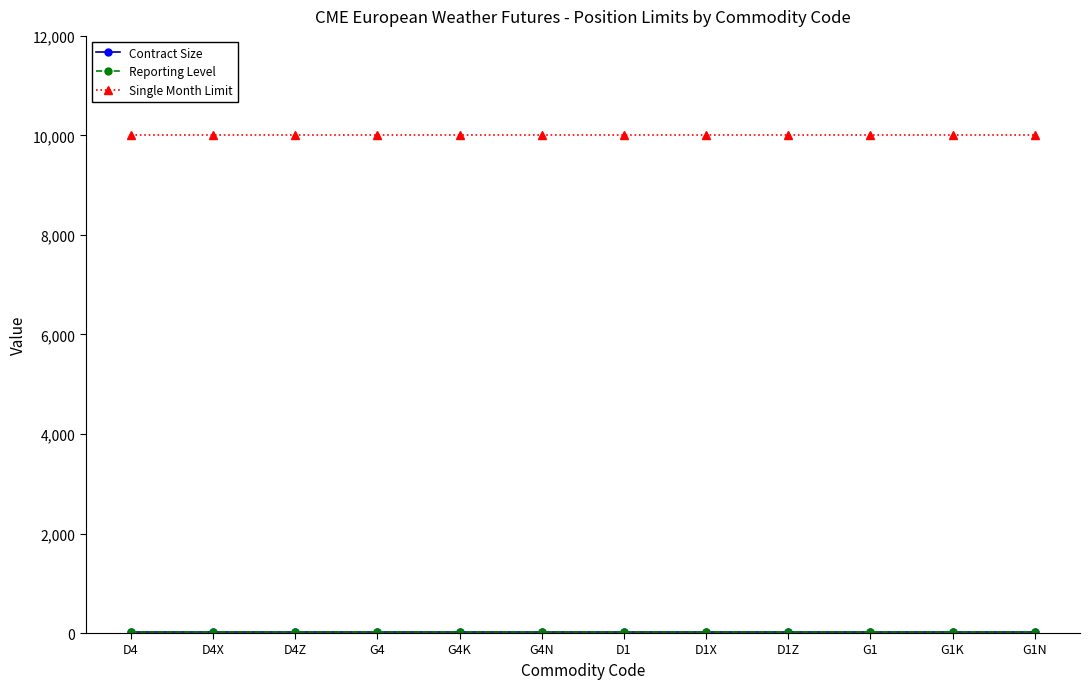

At how many categories does at least one series exceed 7878?

12